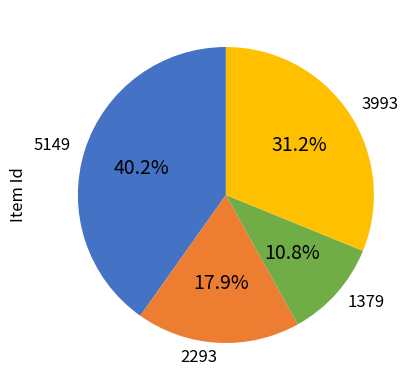

What is the ratio of the value at 1379 to the value at 5149?

0.3